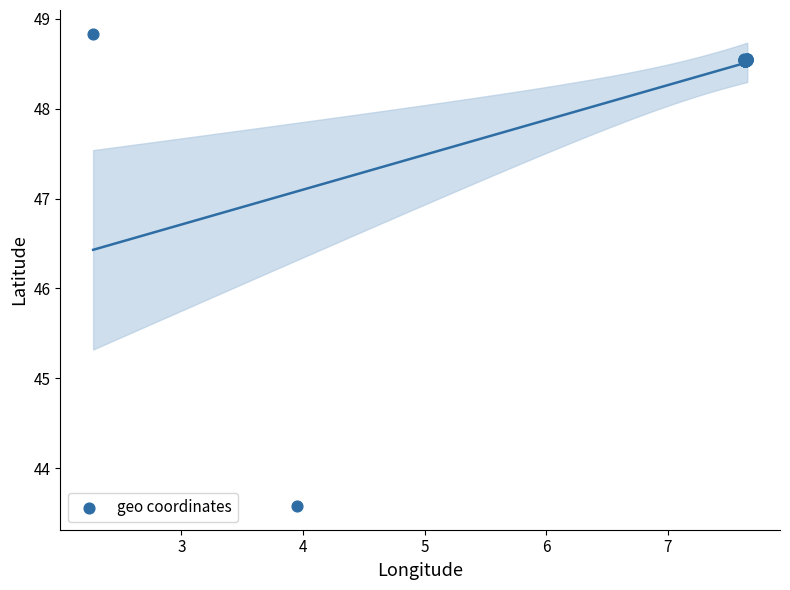

What Y value in the scatter plot is closest to 46?

43.6